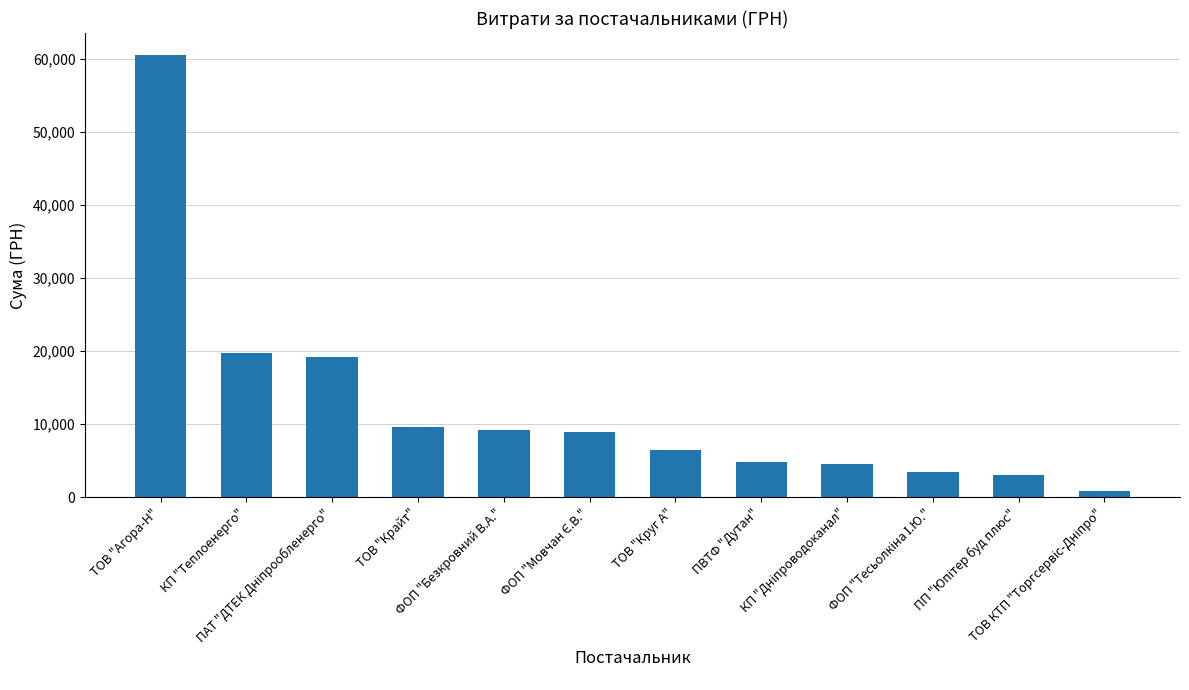

What is the maximum value shown in the chart?

60462.6